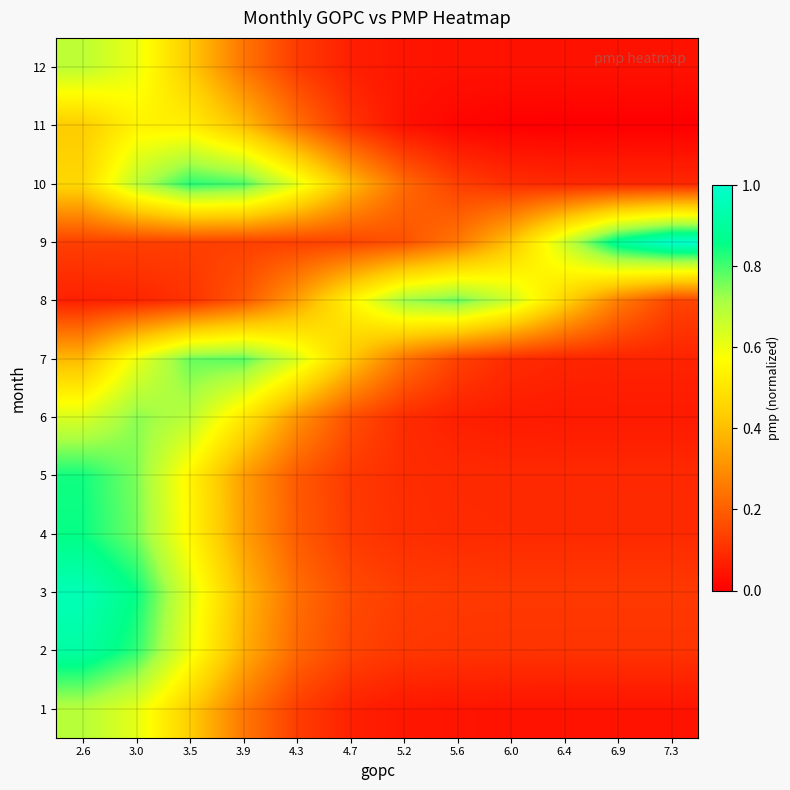

Rank the series by their maximum value, from lowest to highest.

11, 12, 1, 6, 8, 7, 10, 5, 4, 2, 3, 9